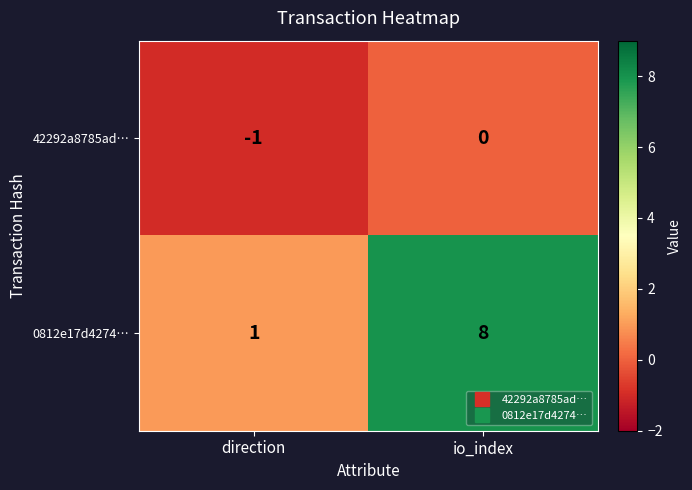

Which series has the widest spread of values?

0812e17d4274…